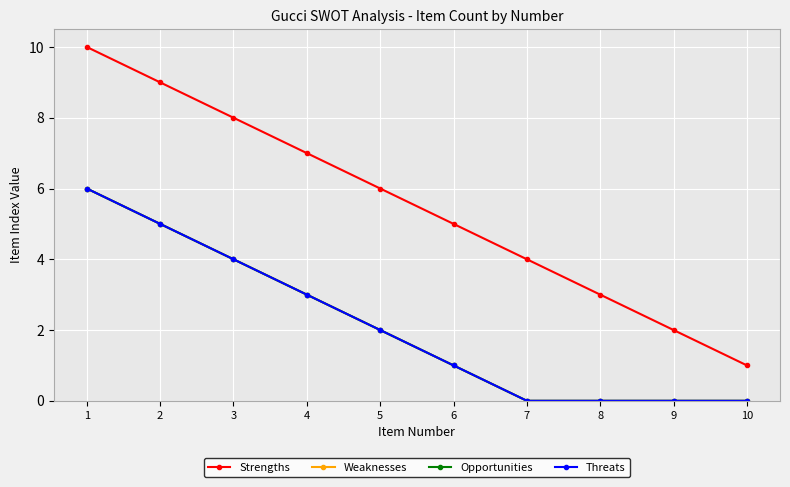

What is the value of the Strengths point at the 9th from the left?

2